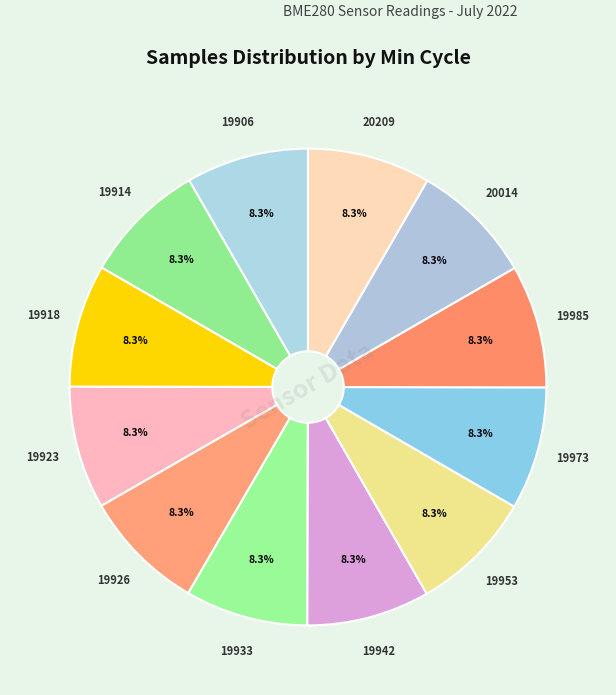

How many segments does this pie chart have?

12